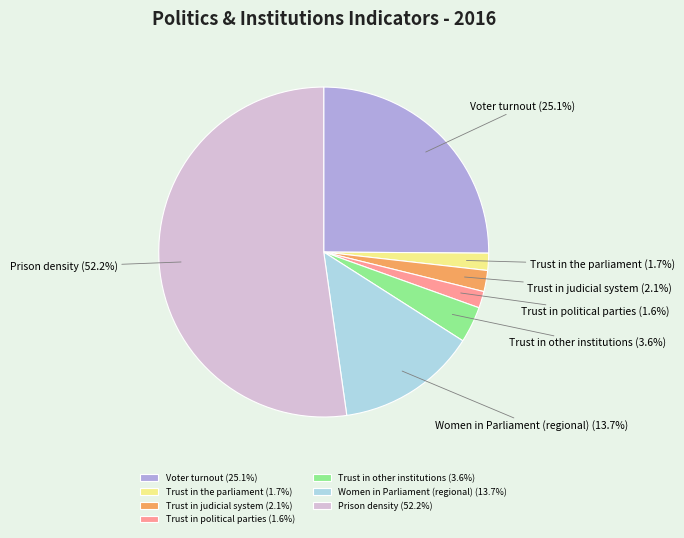

Combined, do Prison density and Trust in the parliament account for over 50%?

Yes